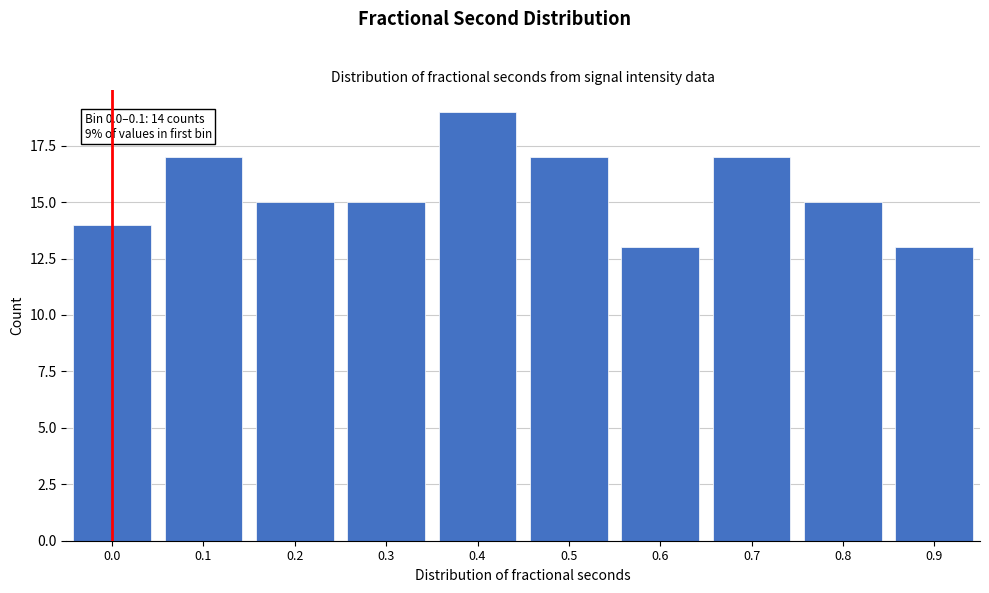

Reading right to left, extract all data points from this chart.

0.9=13	0.8=15	0.7=17	0.6=13	0.5=17	0.4=19	0.3=15	0.2=15	0.1=17	0.0=14